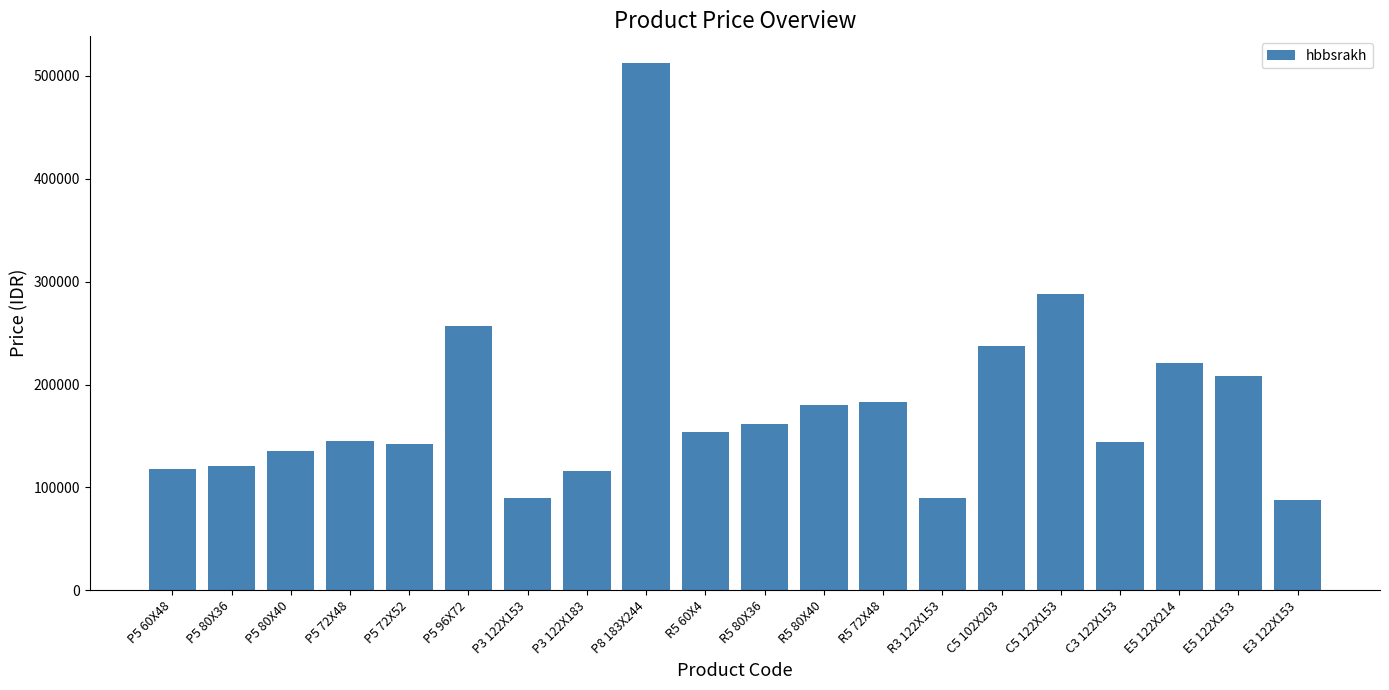

At which category does the chart reach its peak across all series?

P8 183X244